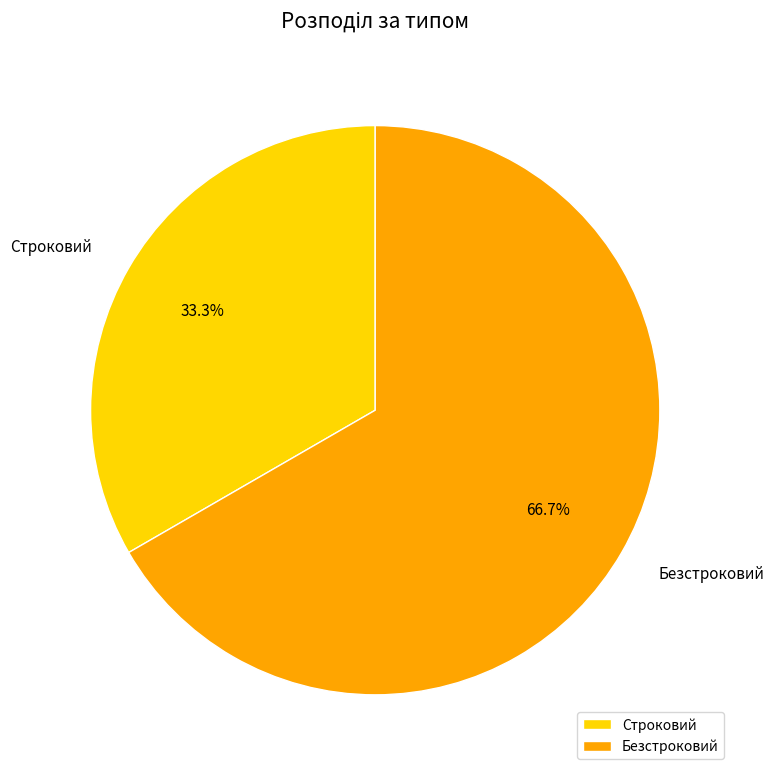

Approximately how many times larger is the value at Строковий compared to Безстроковий?

0.5